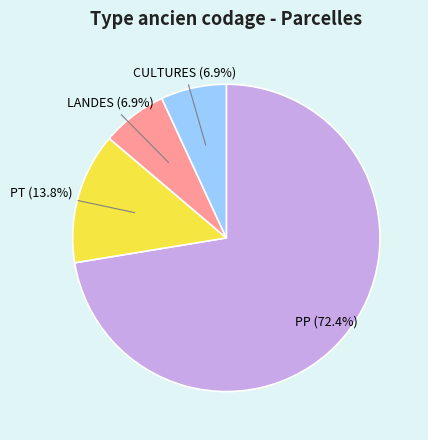

Which slice represents more than half of the pie?

PP